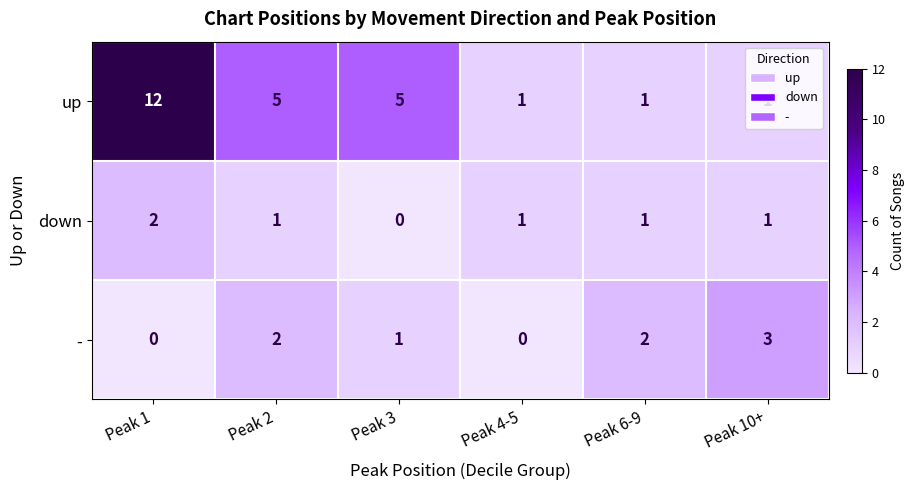

True or false: up has a value of 2 at Peak 3.

False